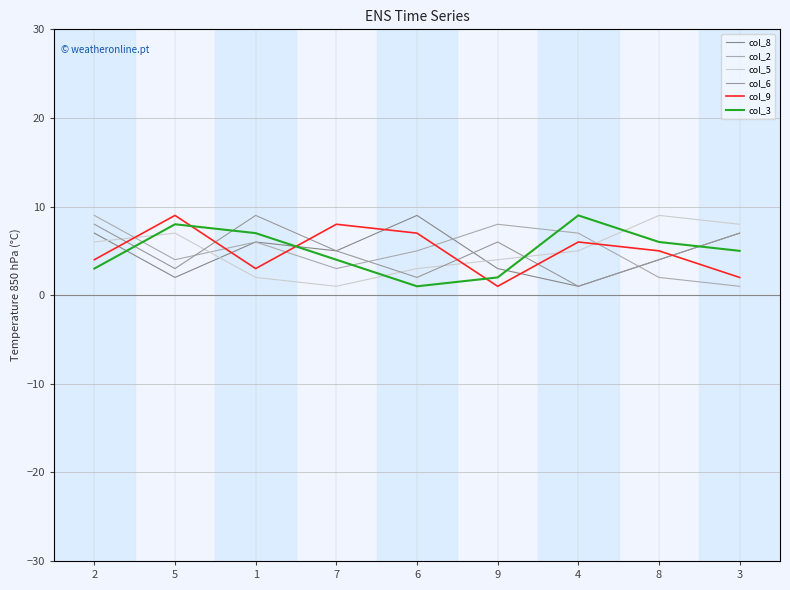

List the series in order of their peak value, highest first.

col_8, col_2, col_5, col_6, col_9, col_3